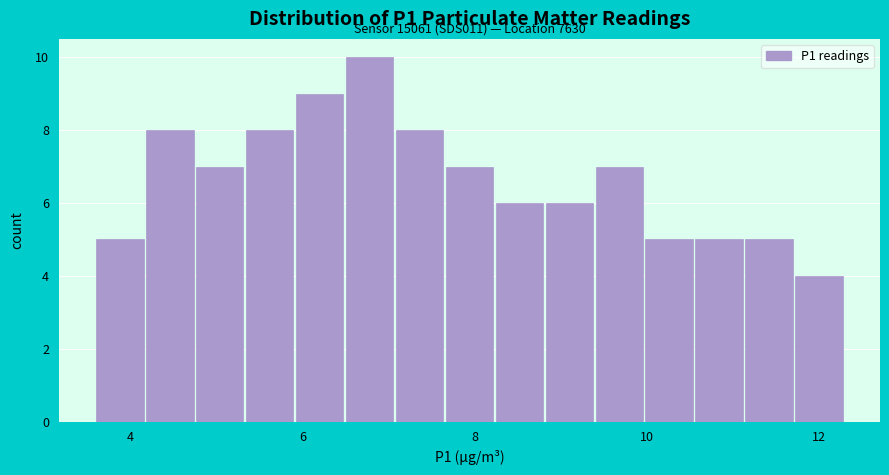

Around what value on the x-axis is the tallest bar? Give the approximate position of its centre, as read against the axis.

6.8